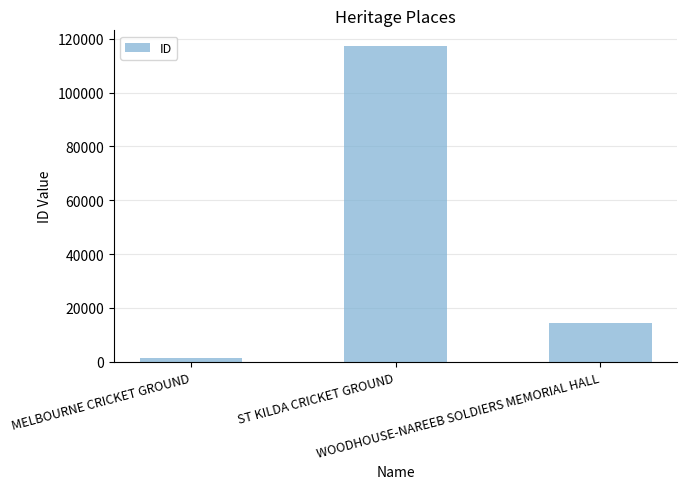

How many data points does each series have?

3